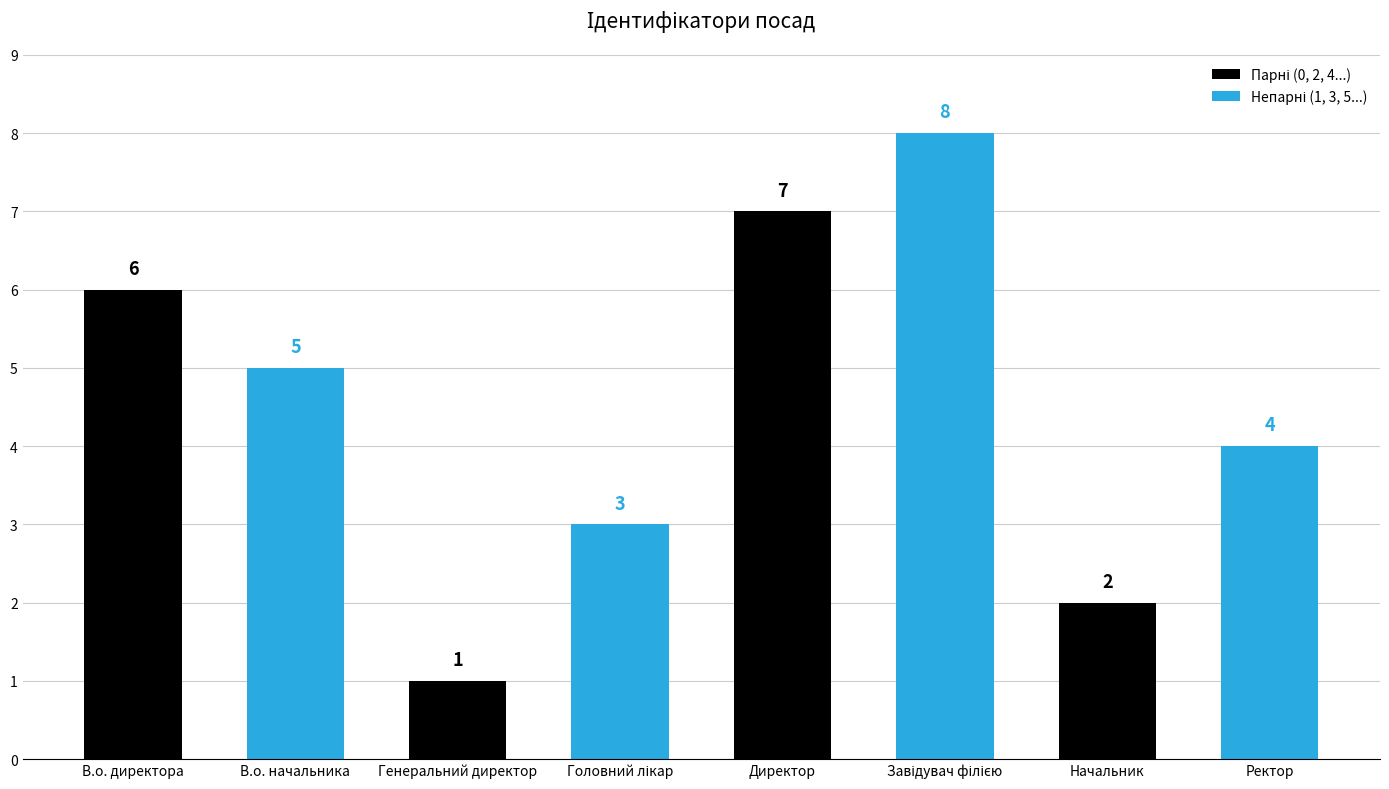

What position from the right is Генеральний директор?

6